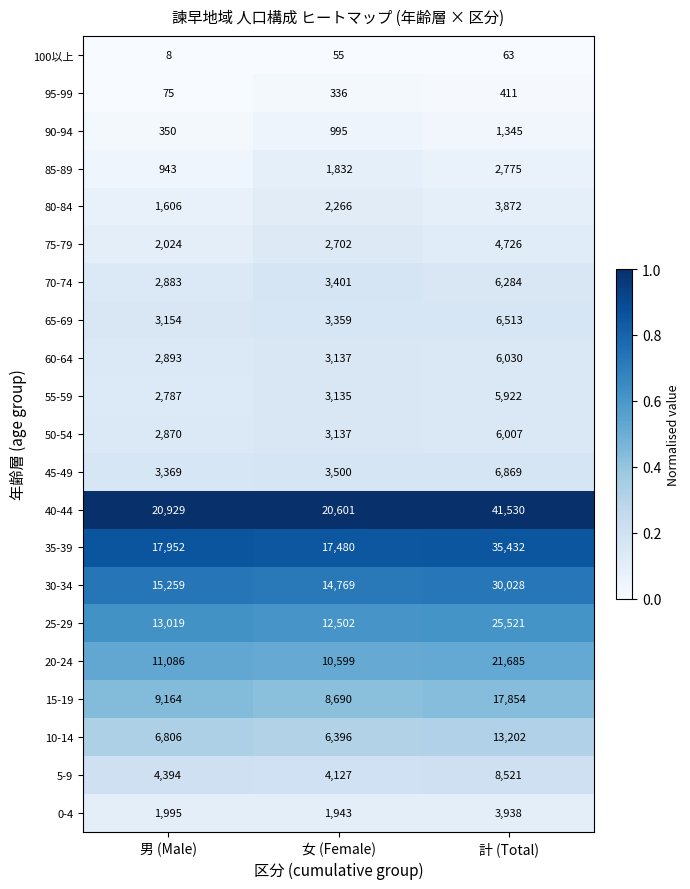

Which label corresponds to the smallest value in the chart?

男 (Male)